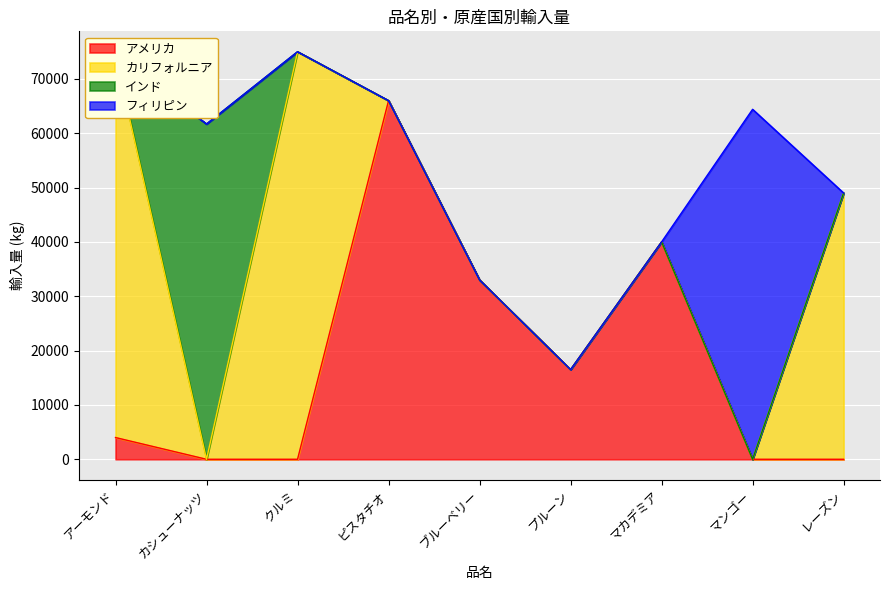

How many times do アメリカ and カリフォルニア cross each other?

1